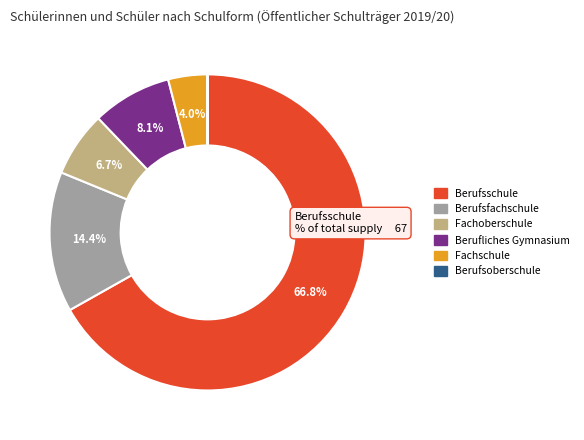

What is the ratio of the value at Berufliches Gymnasium to the value at Berufsfachschule?

0.6